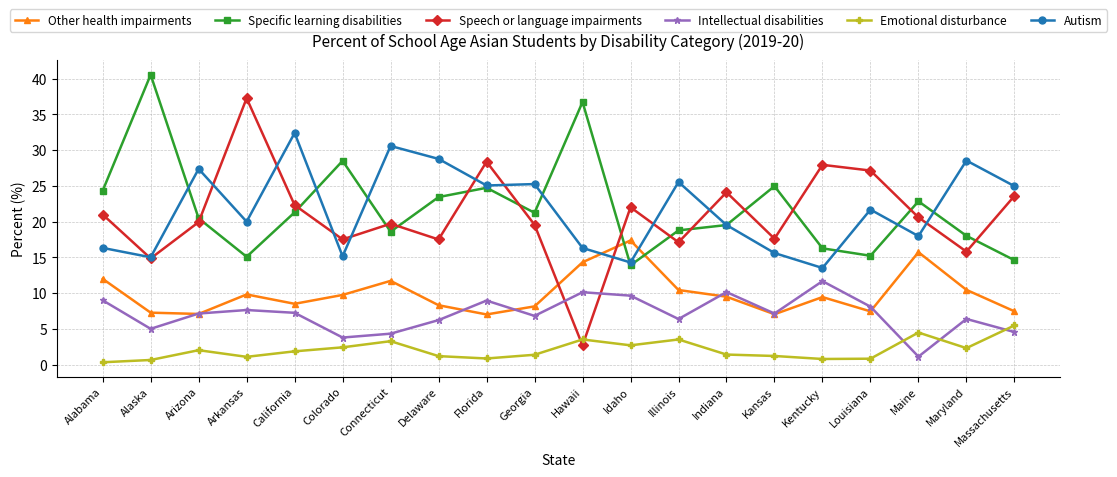

What is the label of the 17th point from the right?

Arkansas